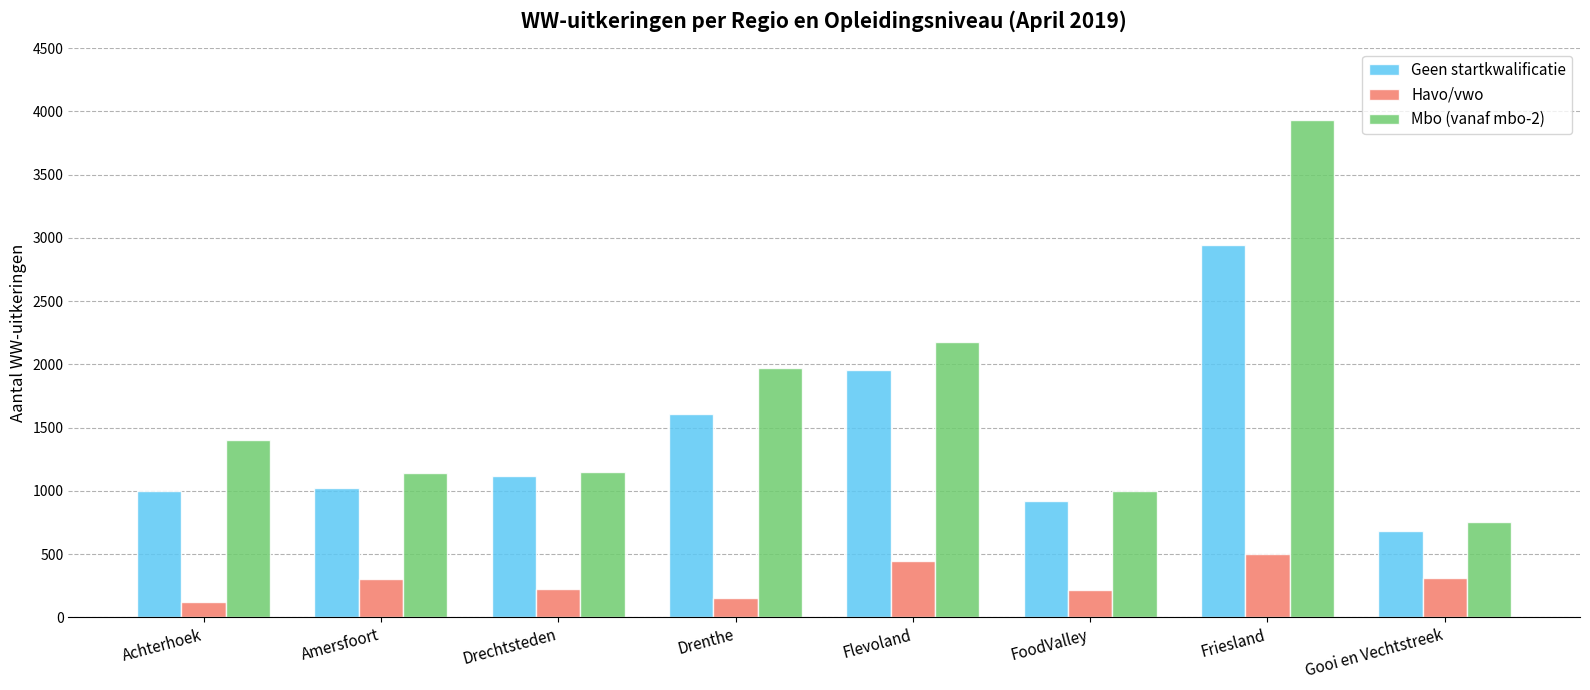

Is the value of Havo/vwo at Flevoland greater than the value of Mbo (vanaf mbo-2) at Achterhoek?

No